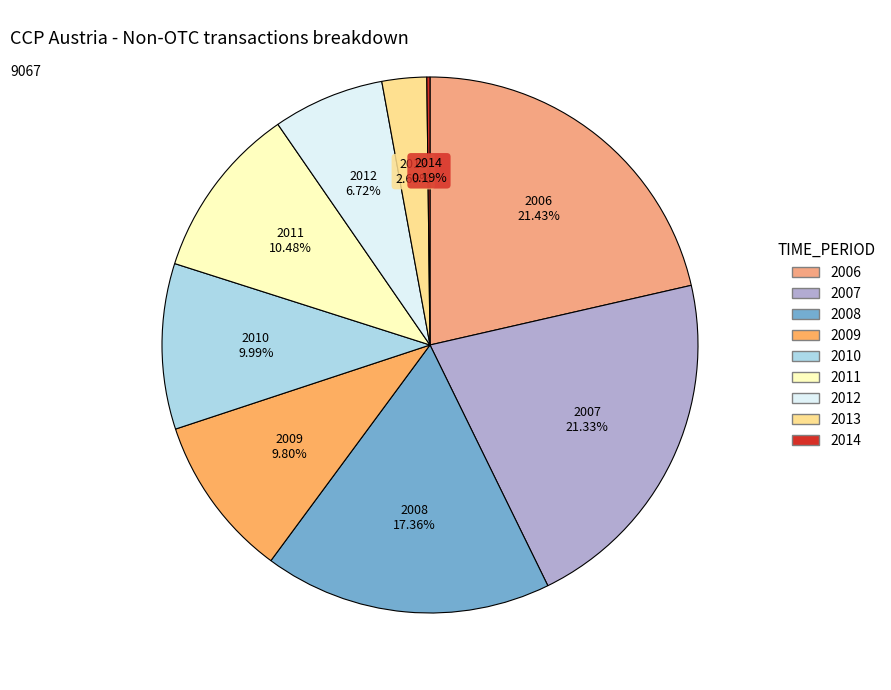

Do 2011 and 2013 together represent more than half of the pie?

No